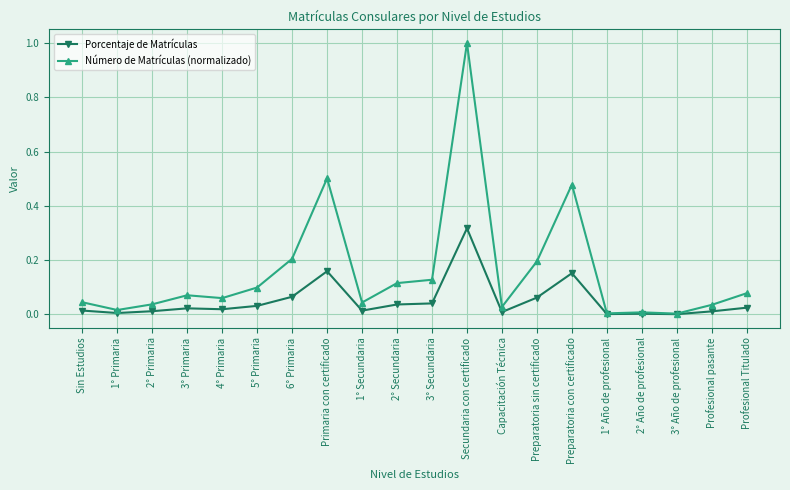

What is the maximum value shown in the chart?

1.0